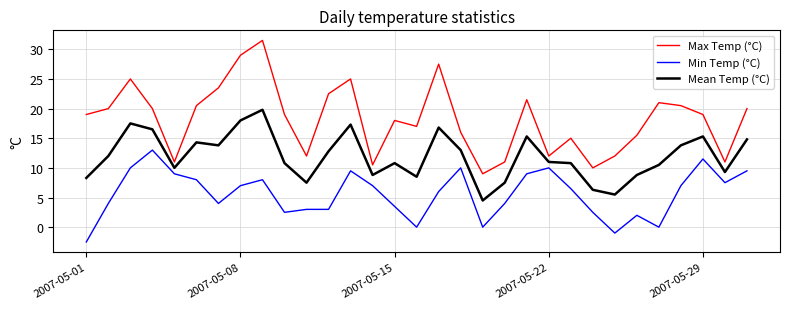

True or false: Min Temp (°C) and Max Temp (°C) cross at least once.

False